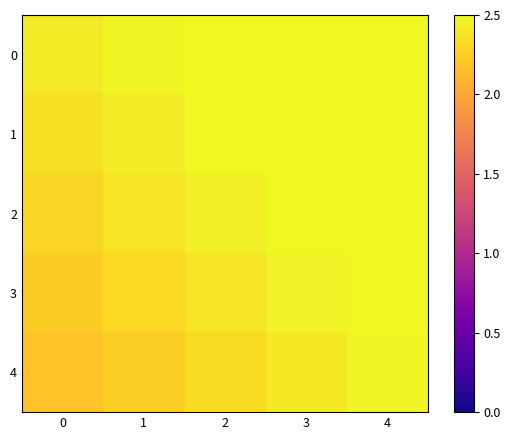

Reading right to left, list all the values displayed in this chart.

0: 4=2.5	3=2.5	2=2.5	1=2.5	0=2.4
1: 4=2.5	3=2.5	2=2.5	1=2.4	0=2.4
2: 4=2.5	3=2.5	2=2.4	1=2.4	0=2.3
3: 4=2.5	3=2.5	2=2.4	1=2.3	0=2.2
4: 4=2.5	3=2.4	2=2.3	1=2.3	0=2.2